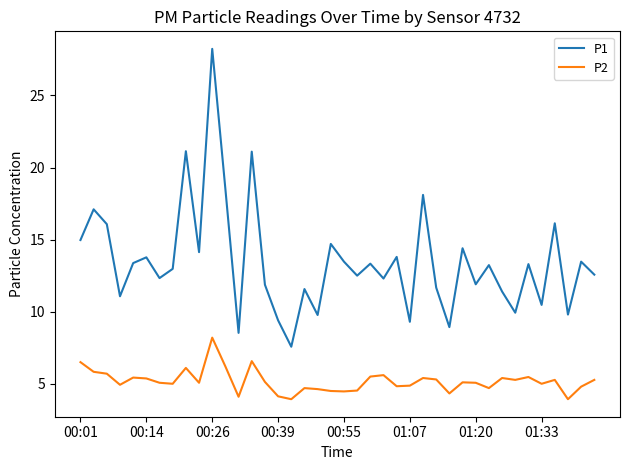

What is the minimum value for P2?

3.9